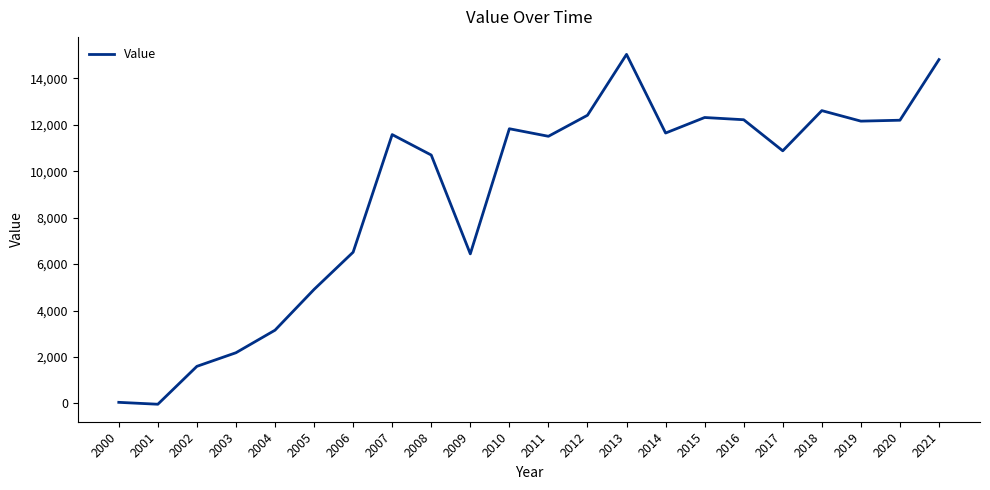

What is the difference between the maximum and minimum values?

15076.6